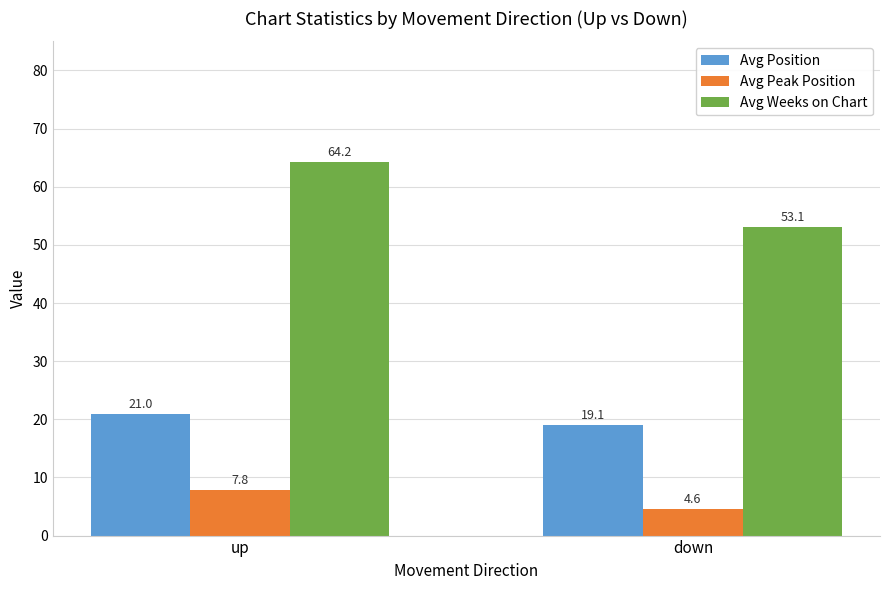

Reading left to right, list all the values displayed in this chart.

Avg Position: 21.0	19.1
Avg Peak Position: 7.8	4.6
Avg Weeks on Chart: 64.2	53.1